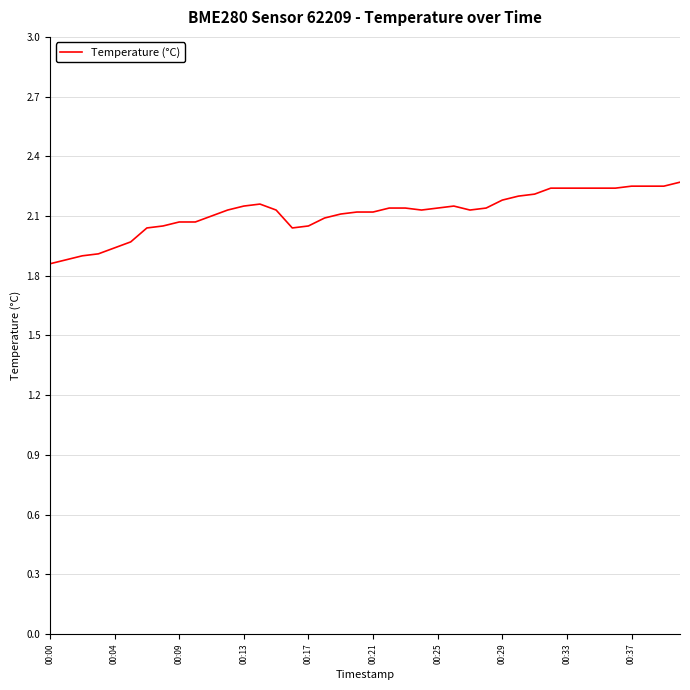

What is the greatest value displayed?

2.3